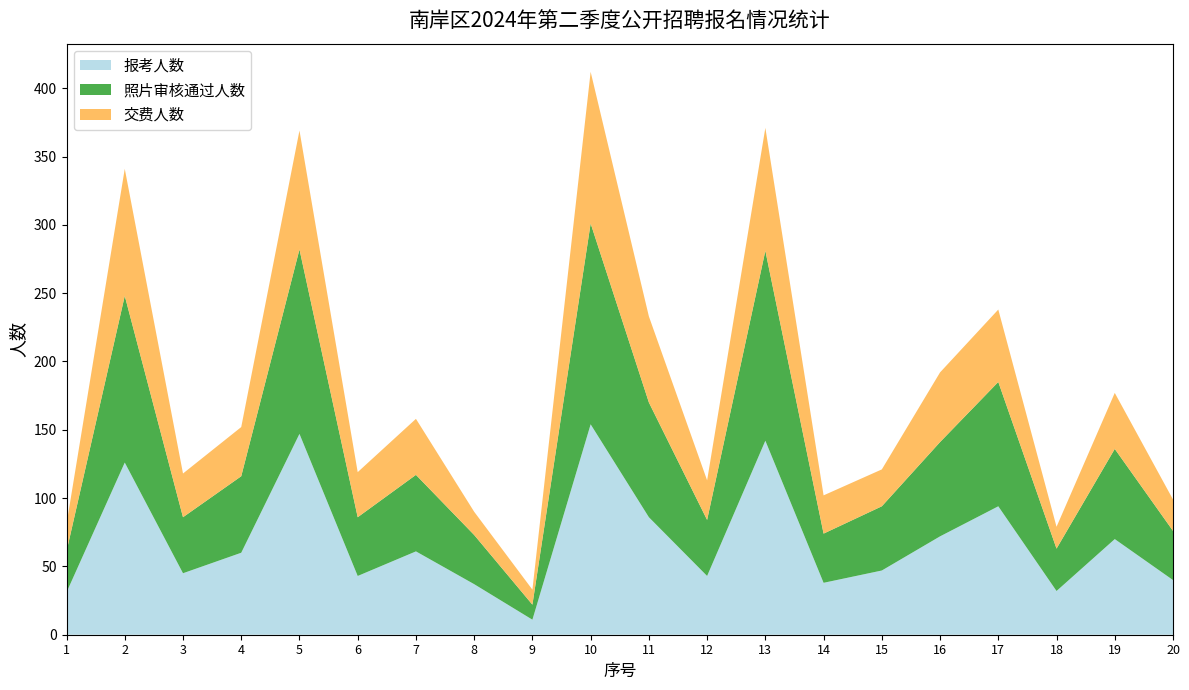

Reading right to left, list all the values displayed in this chart.

报考人数: 20=40	19=70	18=32	17=94	16=72	15=47	14=38	13=142	12=43	11=86	10=154	9=11	8=37	7=61	6=43	5=147	4=60	3=45	2=126	1=31
照片审核通过人数: 20=36	19=66	18=31	17=91	16=69	15=47	14=36	13=139	12=41	11=84	10=147	9=11	8=36	7=56	6=43	5=135	4=56	3=41	2=122	1=30
交费人数: 20=23	19=41	18=16	17=53	16=51	15=27	14=28	13=90	12=29	11=63	10=111	9=11	8=17	7=41	6=33	5=87	4=36	3=32	2=93	1=20